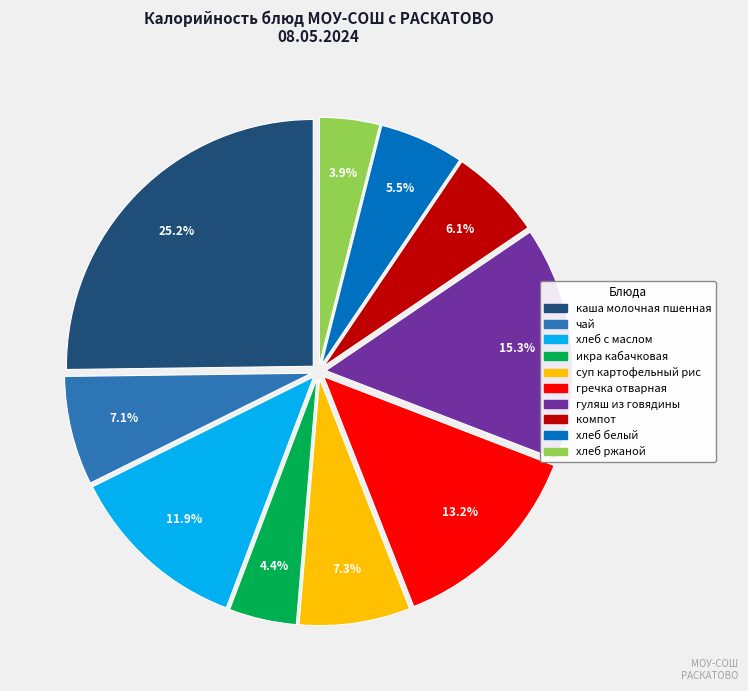

How many segments does this pie chart have?

10